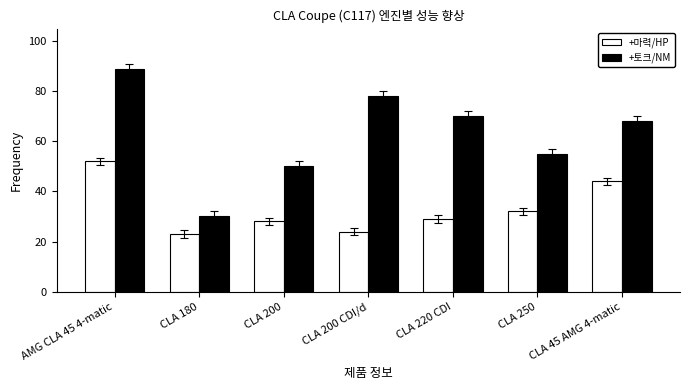

Which series has the largest total across all categories?

+토크/NM